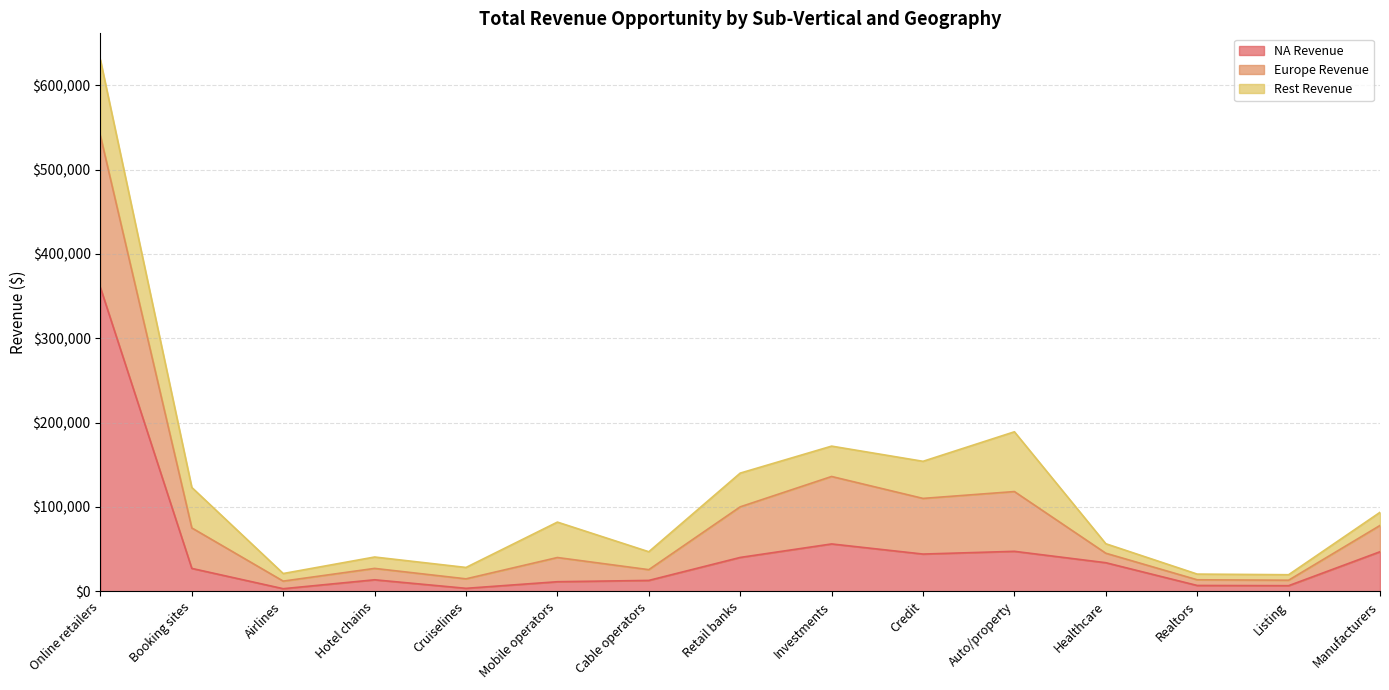

How many data points does each series have?

15